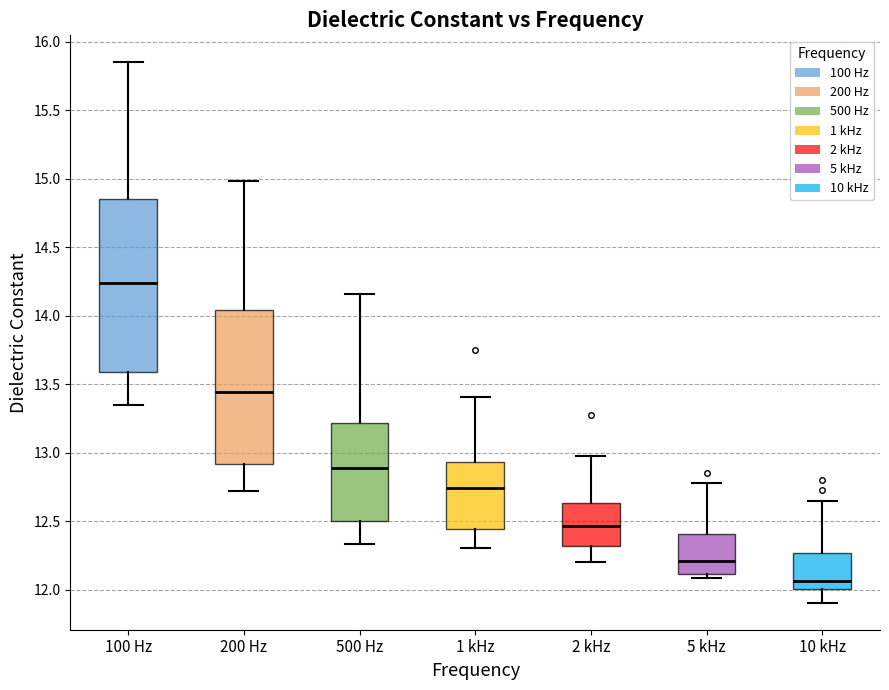

Reading left to right, transcribe this box plot: for each box, give where its median line is, the range the box spans, and where its two whiskers end, as read against the y-axis. The values are not printed on the chart, so give them approximately, as read against the axis.

100 Hz: median 14.25, box 13.60 to 14.85, whiskers 13.35 to 15.85
200 Hz: median 13.45, box 12.90 to 14.05, whiskers 12.70 to 15.00
500 Hz: median 12.90, box 12.50 to 13.20, whiskers 12.35 to 14.15
1 kHz: median 12.75, box 12.45 to 12.95, whiskers 12.30 to 13.40
2 kHz: median 12.45, box 12.30 to 12.65, whiskers 12.20 to 13.00
5 kHz: median 12.20, box 12.10 to 12.40, whiskers 12.10 (just below the box's lower edge) to 12.80
10 kHz: median 12.05, box 12.00 to 12.25, whiskers 11.90 to 12.65